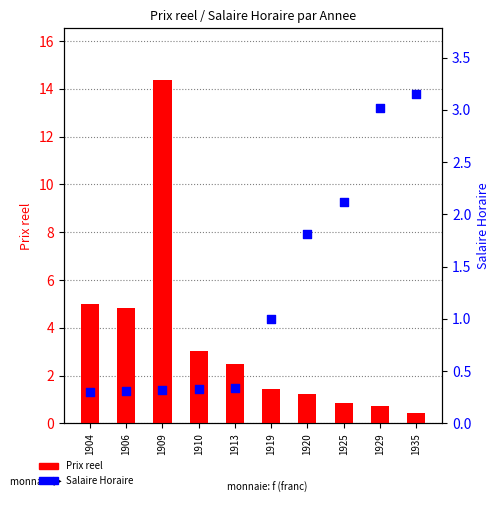

What is the total value across all series at 1925?

3.0